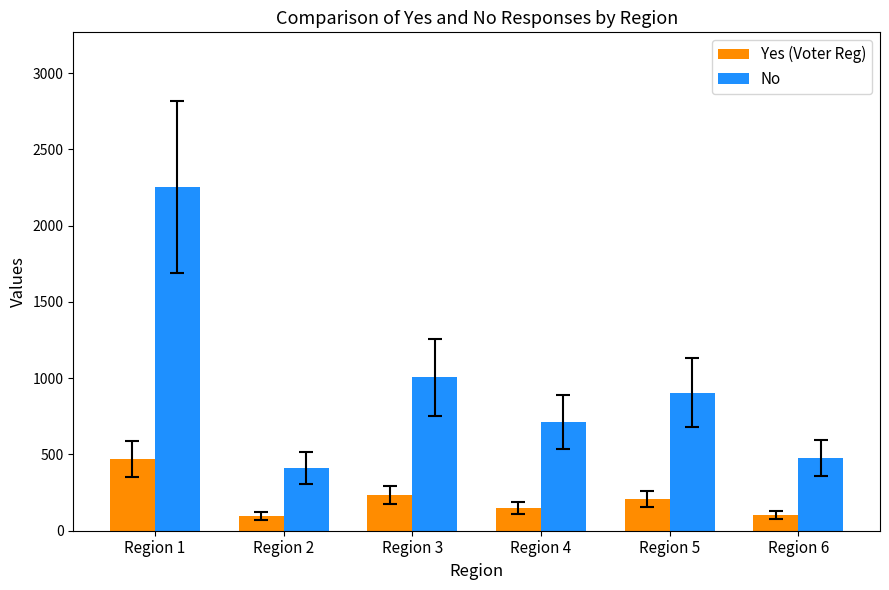

At which label is Yes (Voter Reg) closest to 283?

Region 3